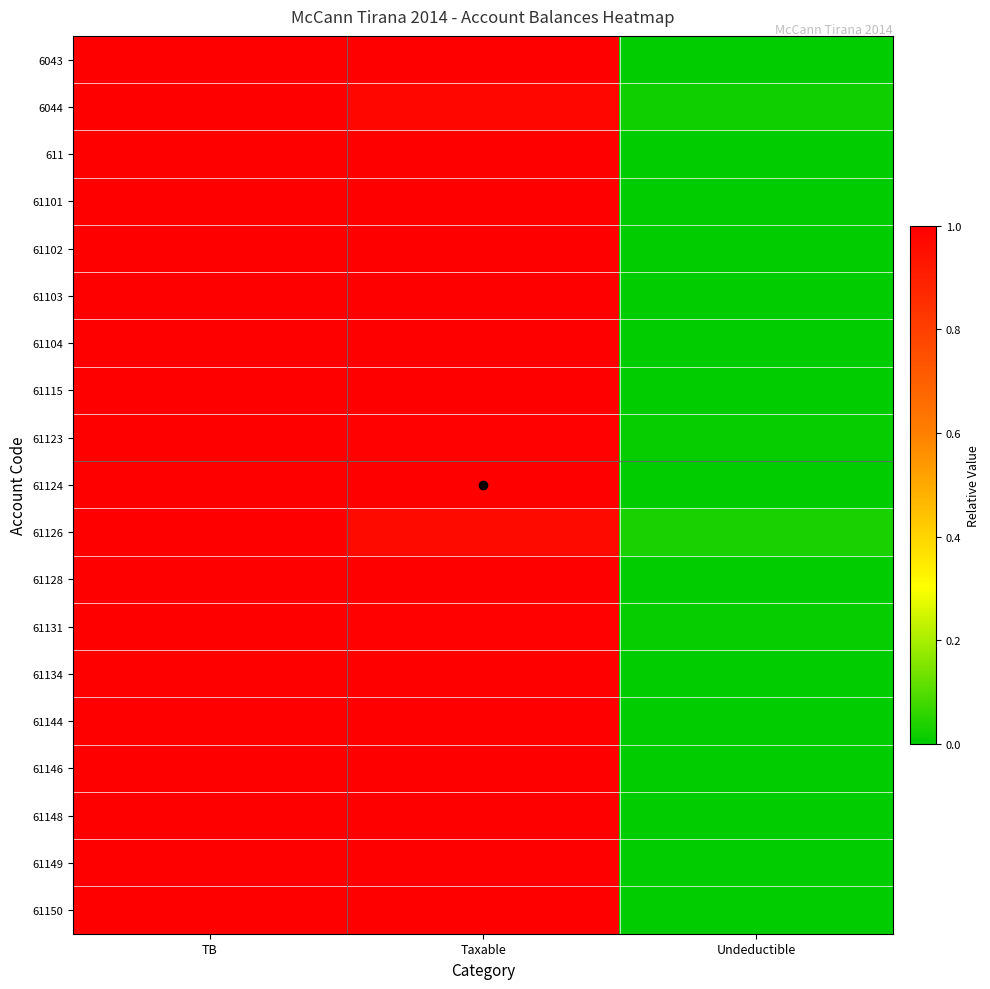

At which category does the chart reach its minimum across all series?

Undeductible